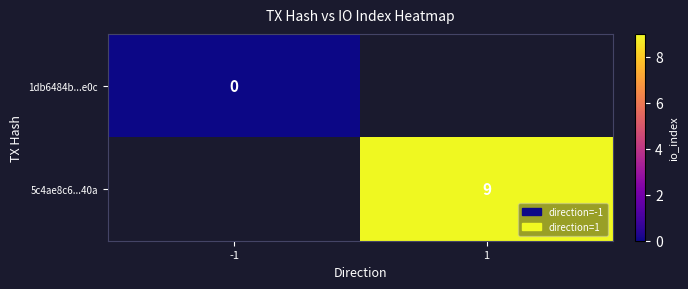

Is the value of 1db6484b...e0c at 1 greater than the value of 5c4ae8c6...40a at -1?

No